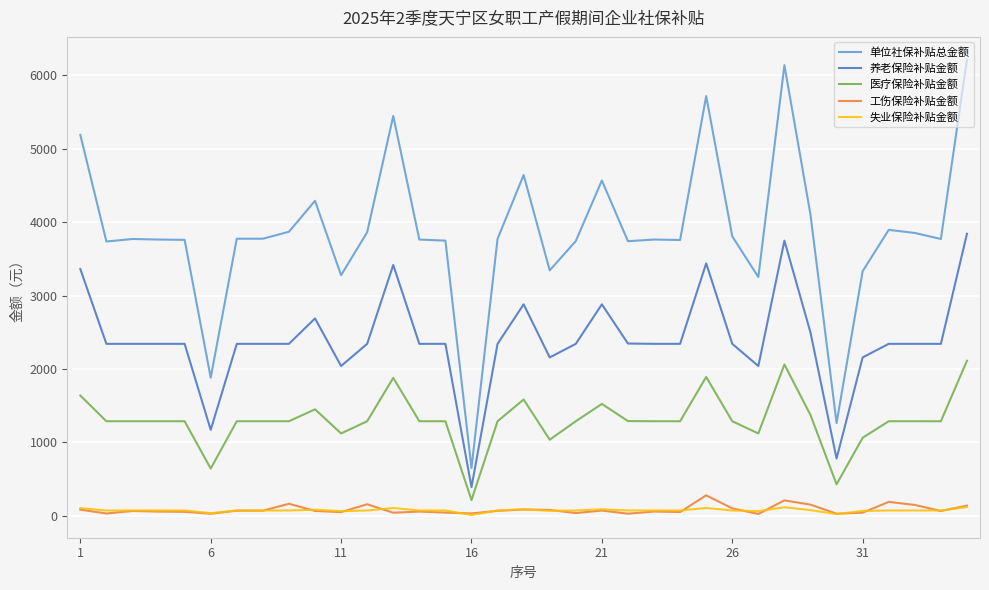

True or false: 养老保险补贴金额 and 失业保险补贴金额 intersect in this chart.

False